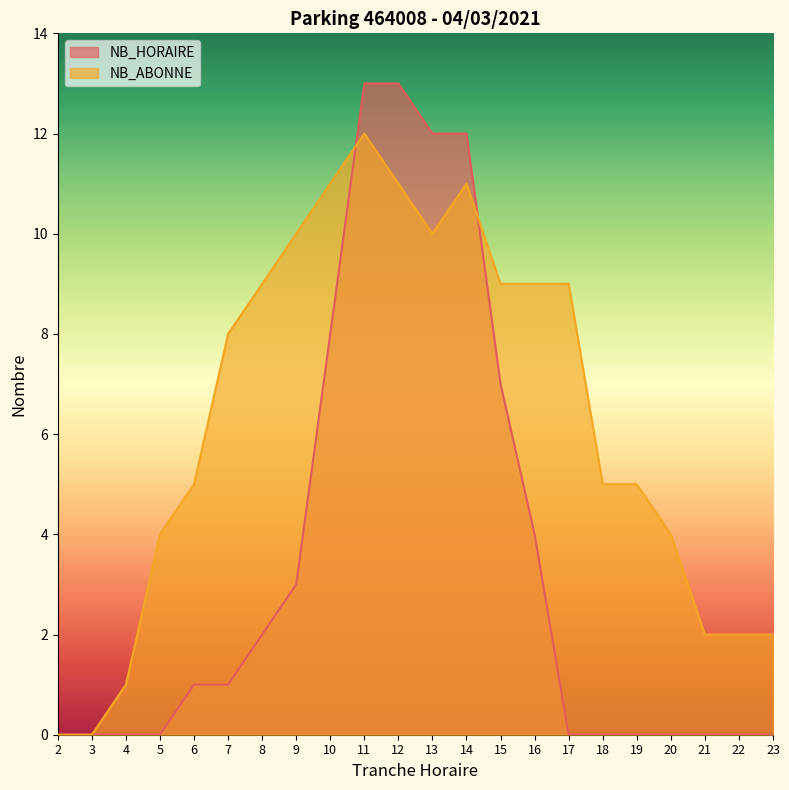

What is the difference between the maximum and minimum values in the NB_HORAIRE series?

13